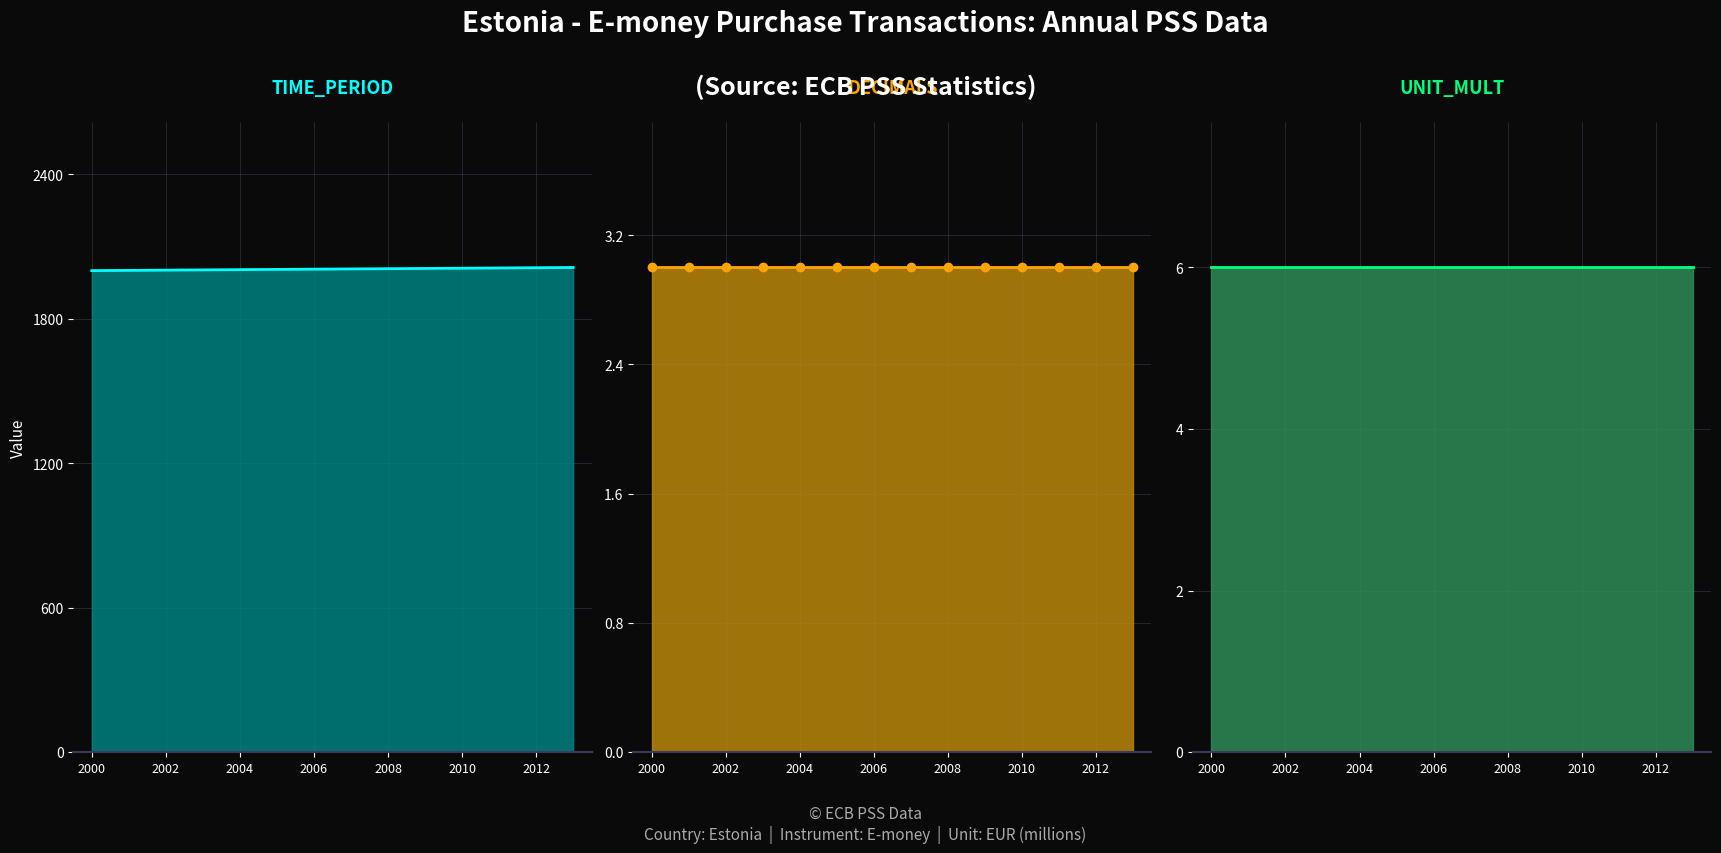

What are all the series names shown in the legend?

TIME_PERIOD (line), DECIMALS (line), UNIT_MULT (line)